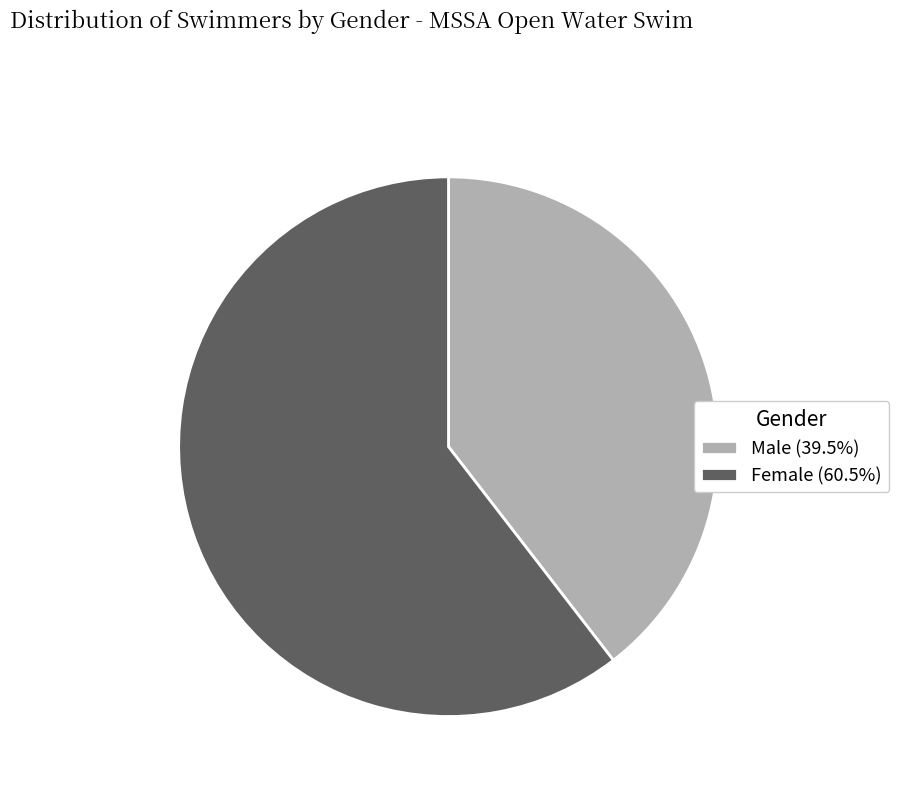

Is there any slice that represents more than half of the pie?

Yes